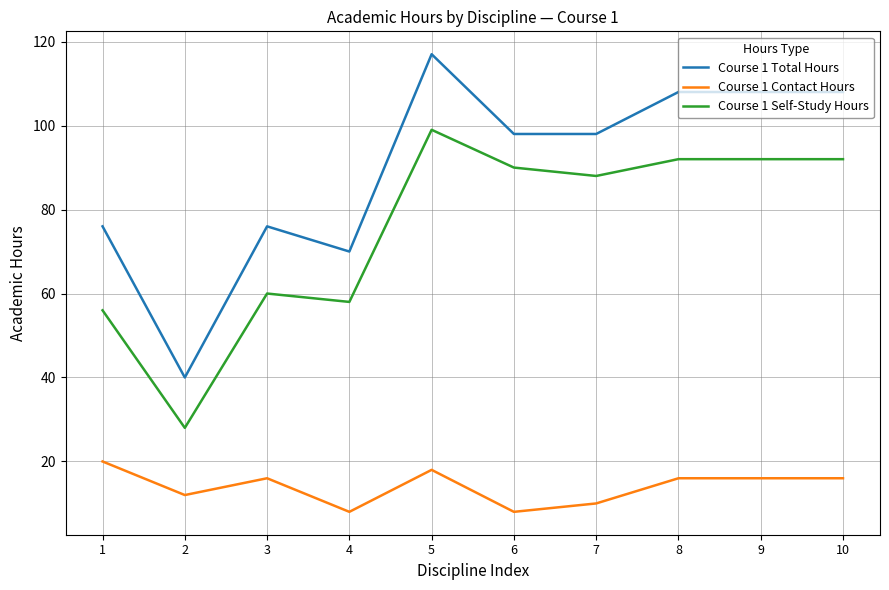

What are all the series names shown in the legend?

Course 1 Total Hours, Course 1 Contact Hours, Course 1 Self-Study Hours